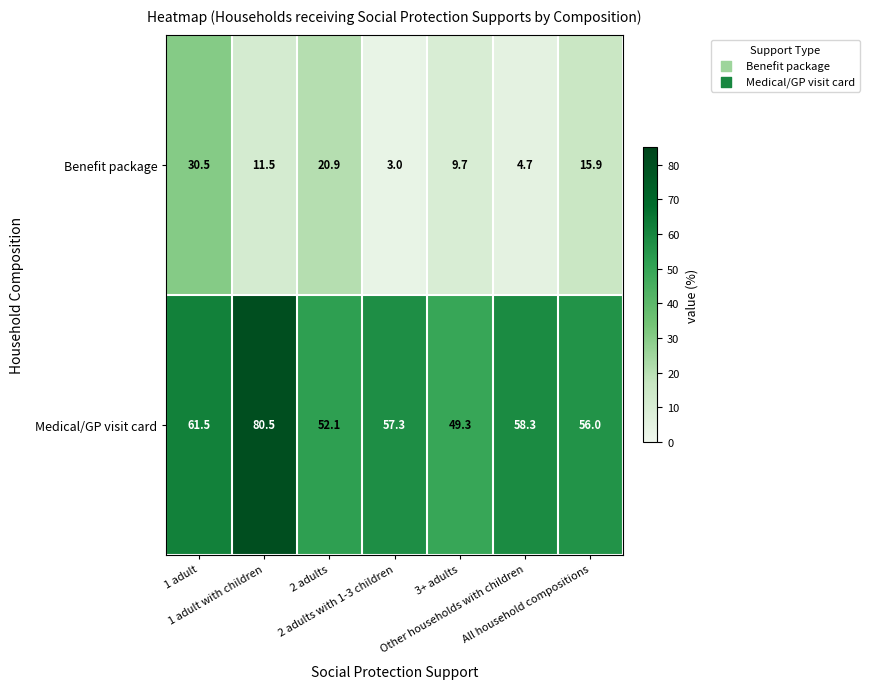

At how many categories does at least one series exceed 67?

1